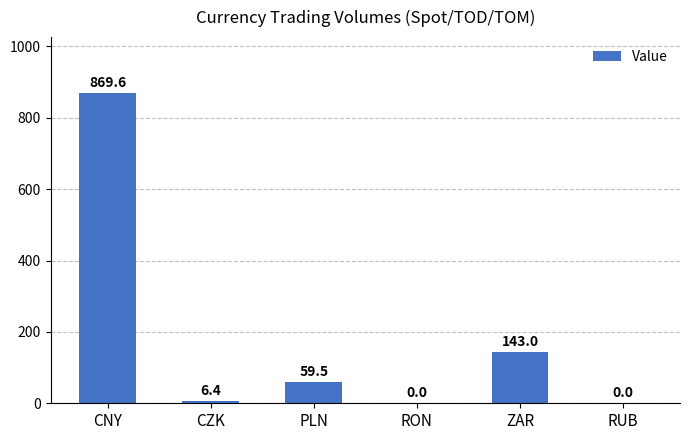

What is the change in value from PLN to RON?

-59.5